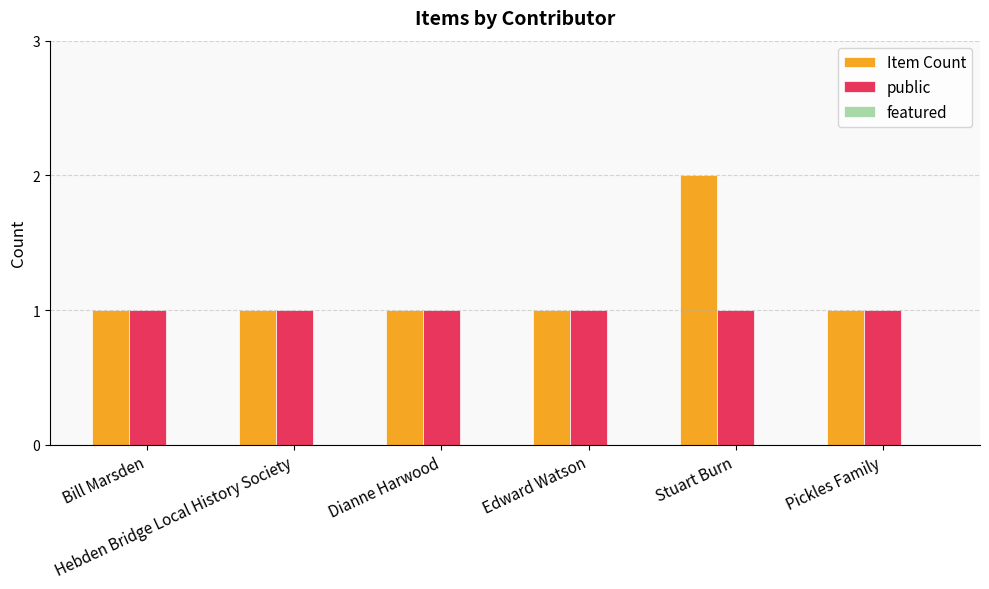

Is it true that public equals 1 at Bill Marsden?

True